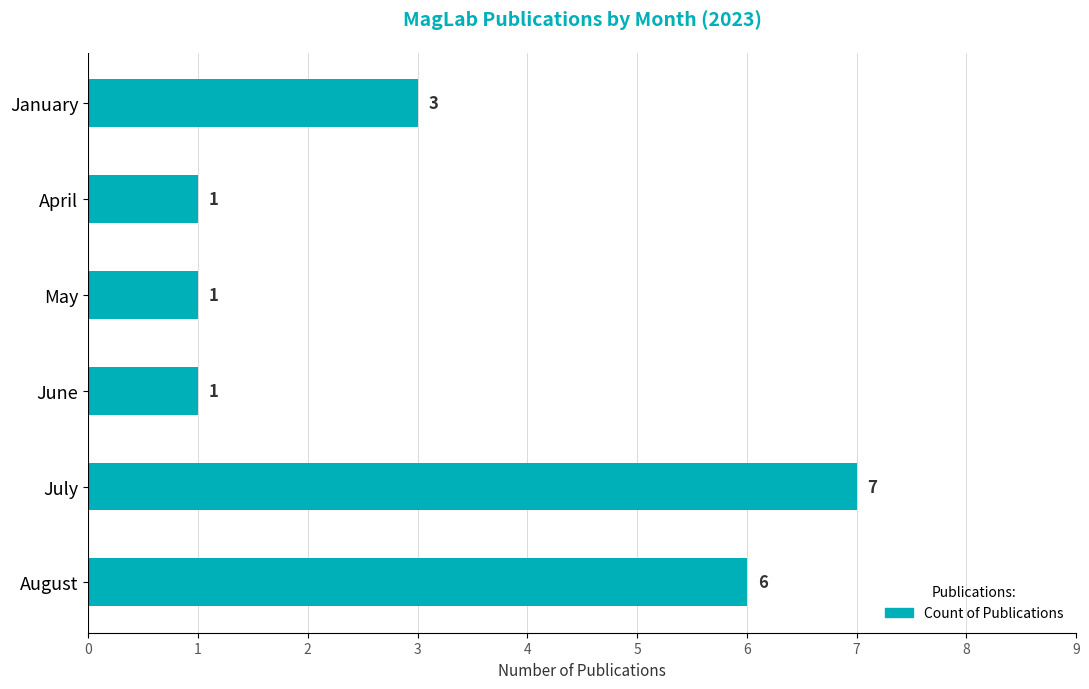

The value at August is 3. True or false?

False